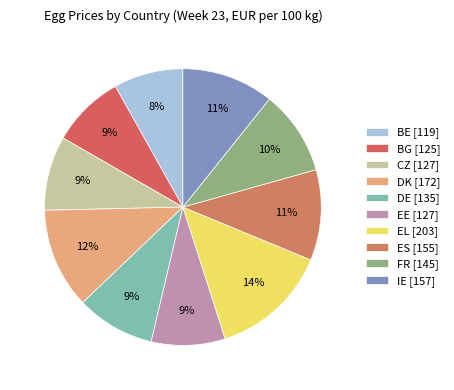

To the nearest percent, what is the average slice percentage?

10%